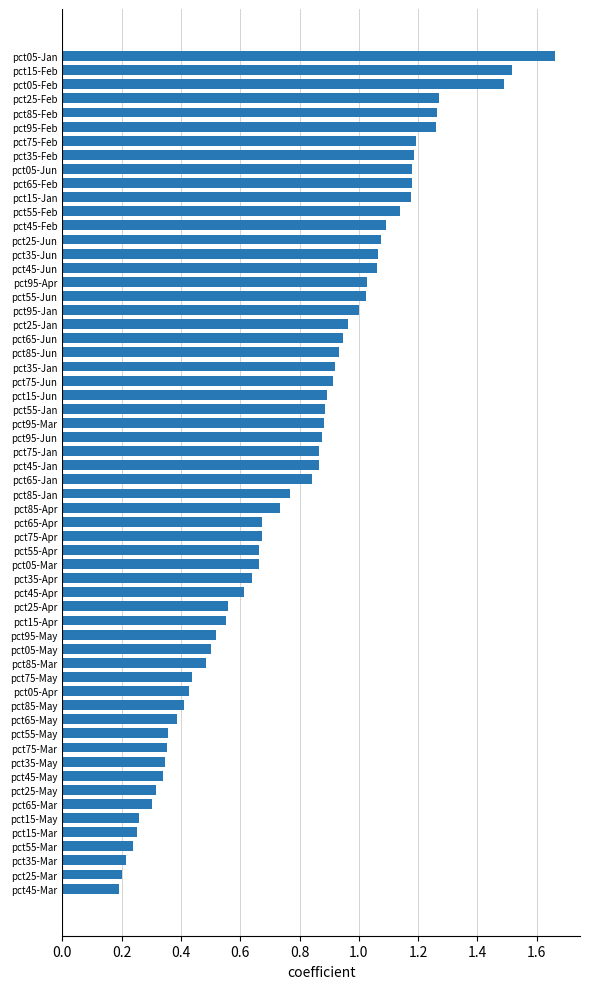

What is the sum of the values at pct15-May and pct25-Feb?

1.5